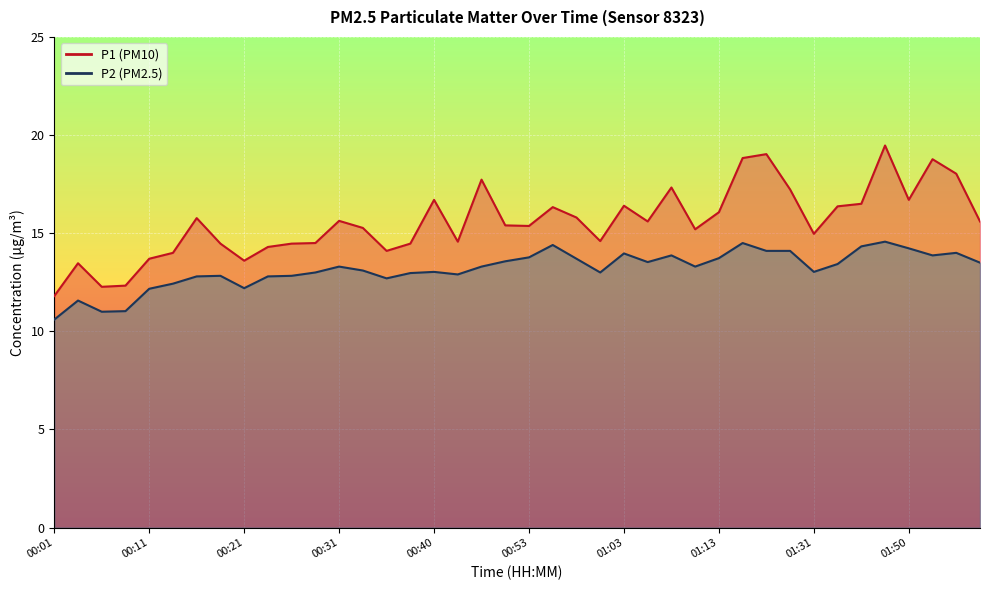

What is the total value across all series at 01:31?

28.0